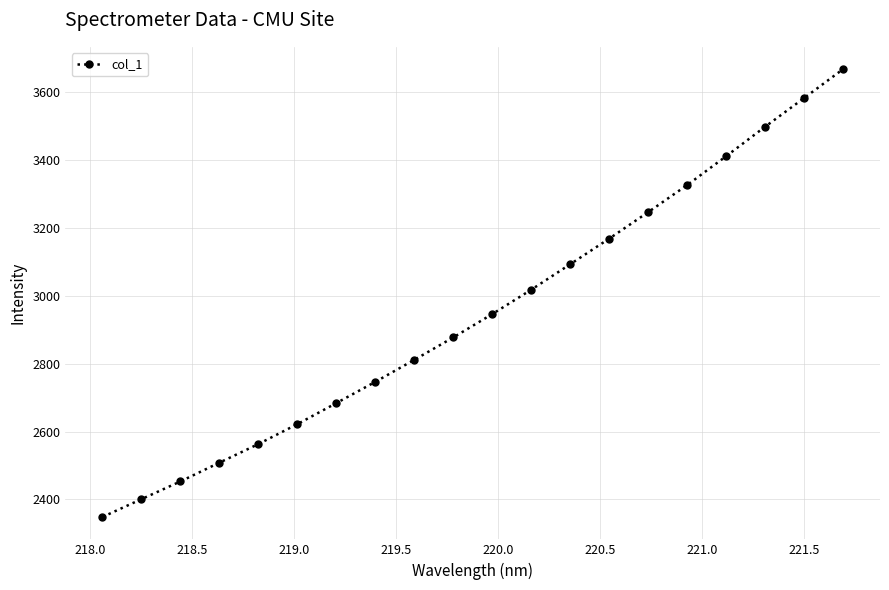

What is the sum of all values?

58982.5